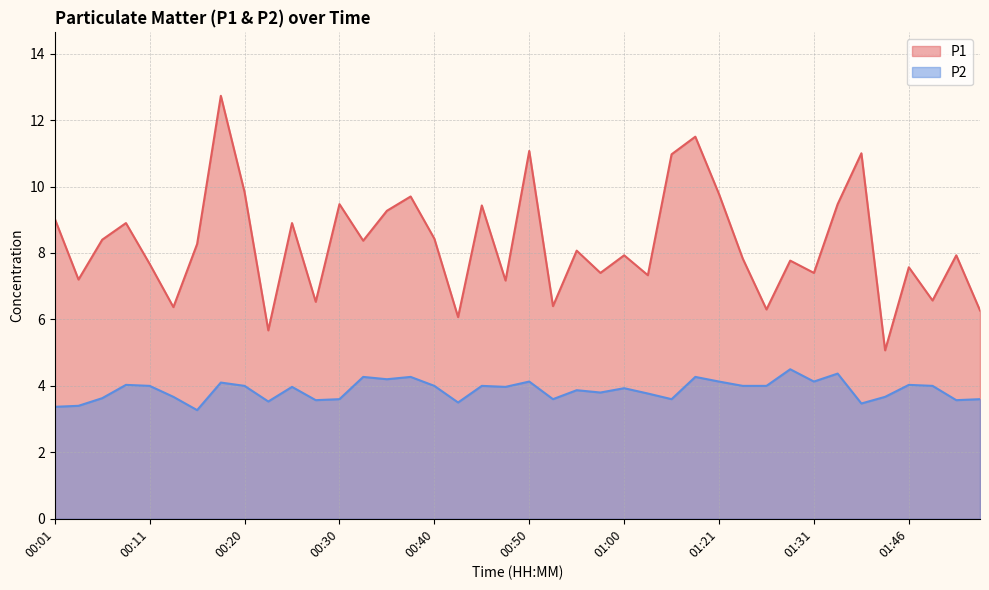

What is the value of the P2 point at the 8th from the left?

4.1